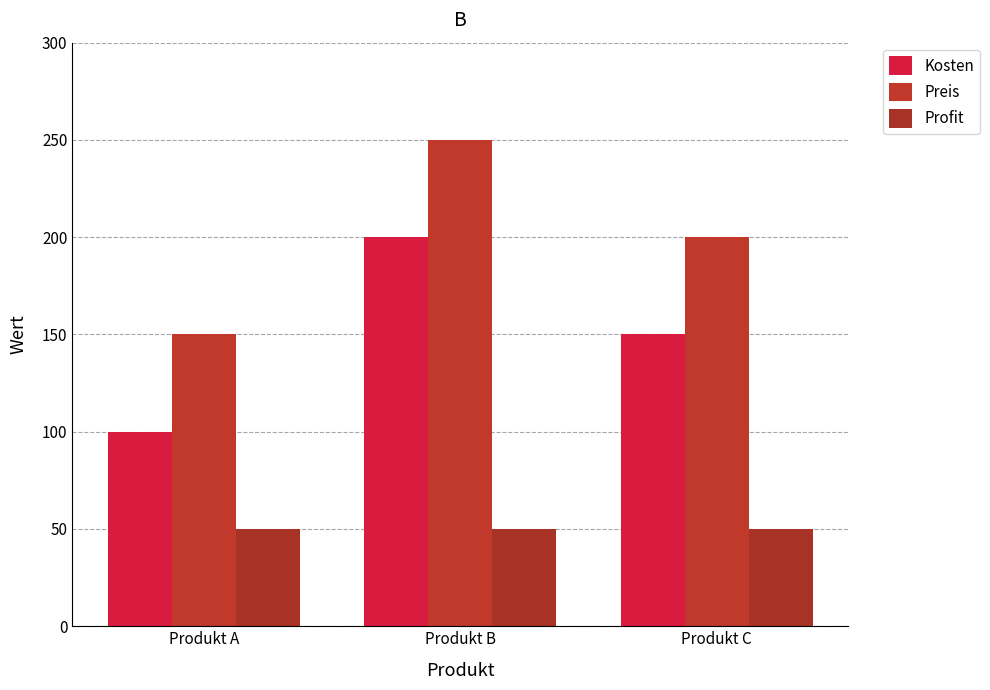

What are all the series names shown in the legend?

Kosten, Preis, Profit